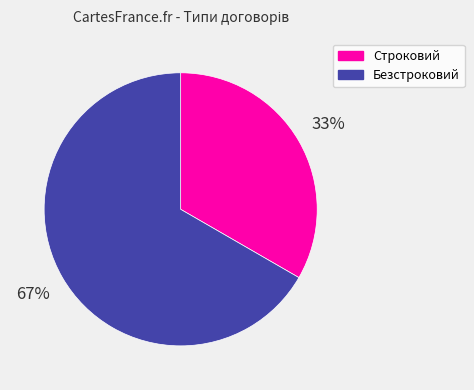

Is the sum of Безстроковий and Строковий greater than half?

Yes